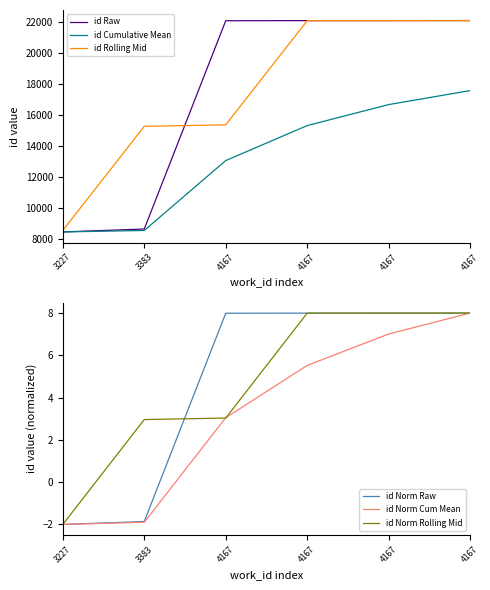

List the series in order of their peak value, highest first.

id Raw, id Rolling Mid, id Cumulative Mean, id Norm Raw, id Norm Cum Mean, id Norm Rolling Mid